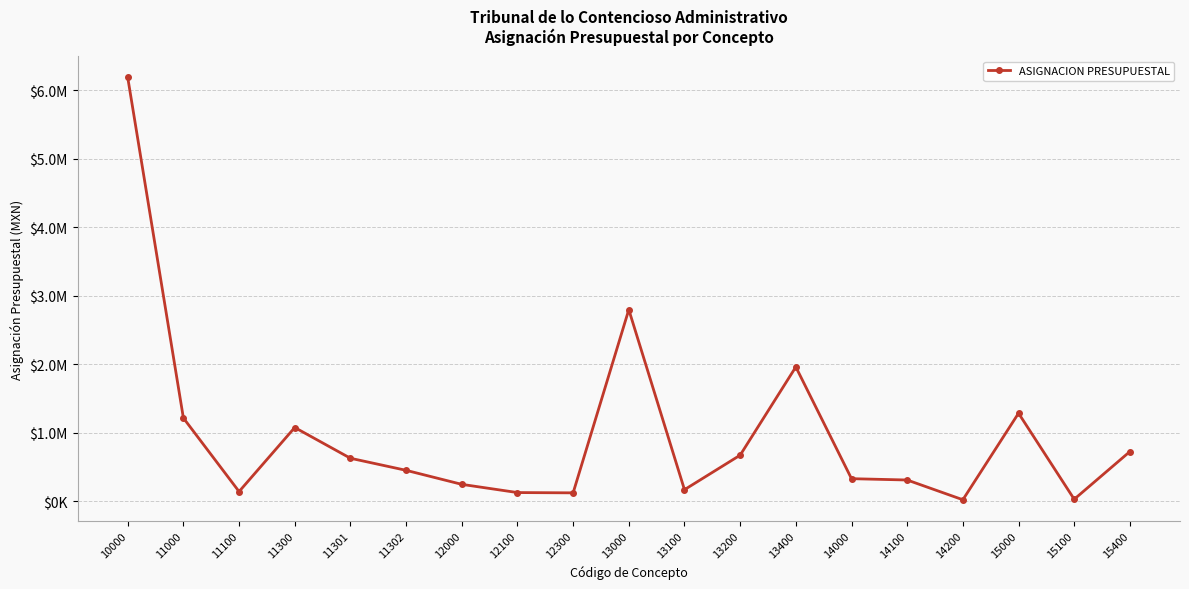

Is it true that the value at 12300 is 120000.0?

True